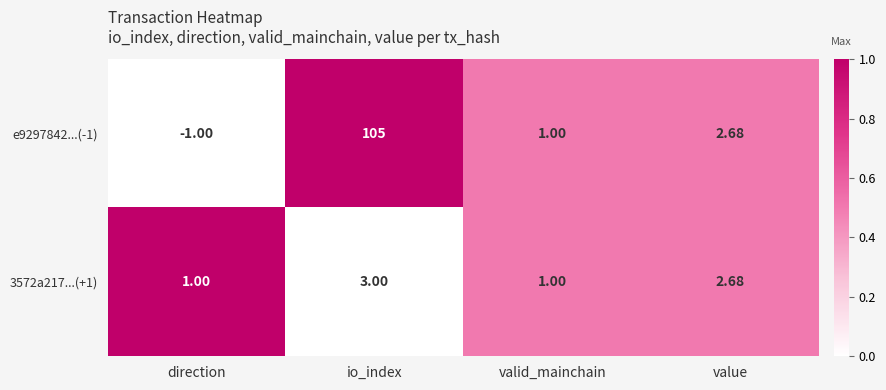

How many data points in 3572a217...(+1) are less than 2?

2